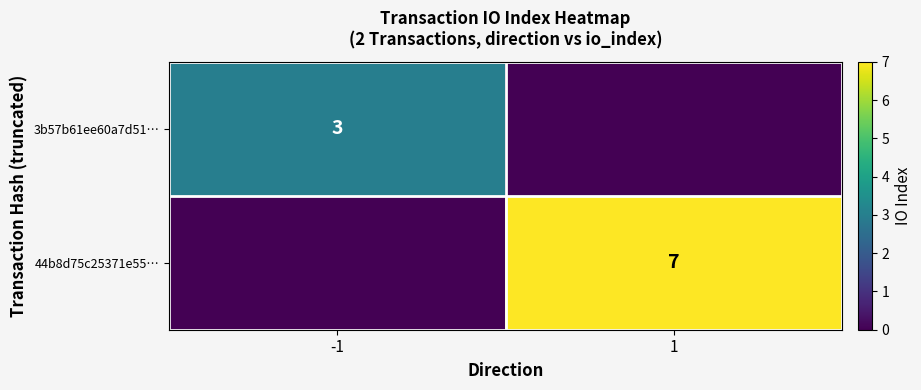

Is it true that 44b8d75c25371e55… equals 3 at 1?

False